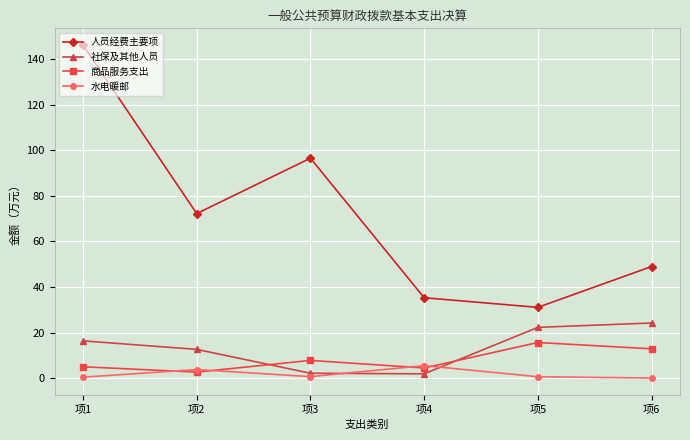

Between 项3 and 项4, which series saw the biggest shift?

人员经费主要项